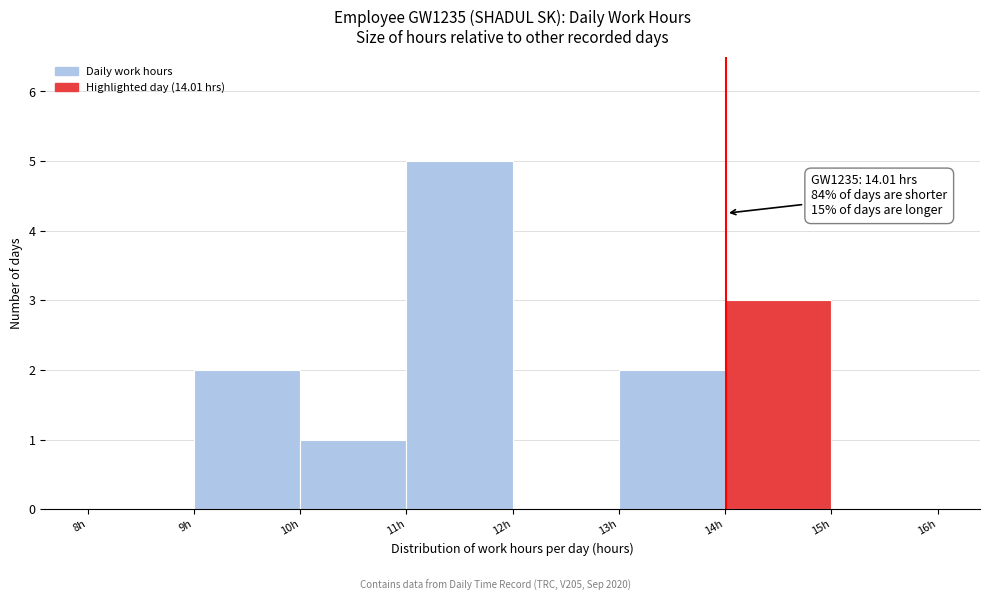

Over which range of the x-axis is the bar tallest?

11 to 12